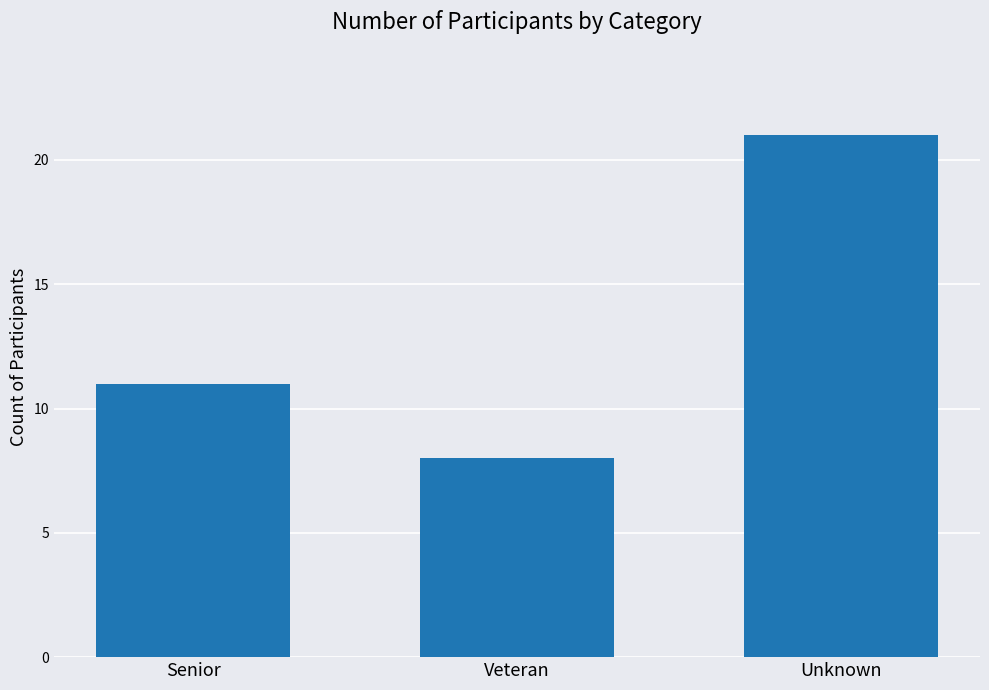

The value at Unknown is 36. True or false?

False